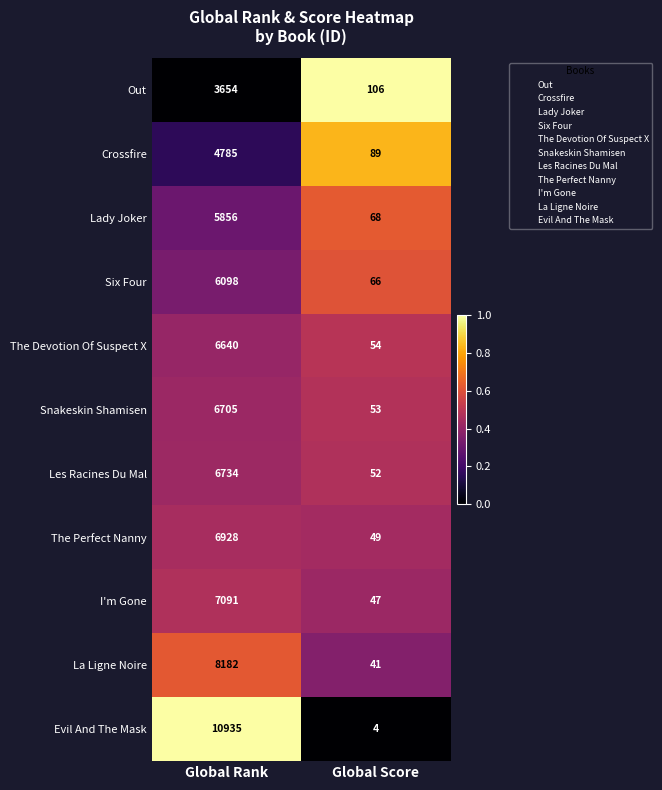

What is the spread (max minus min) of values at Global Score?

102